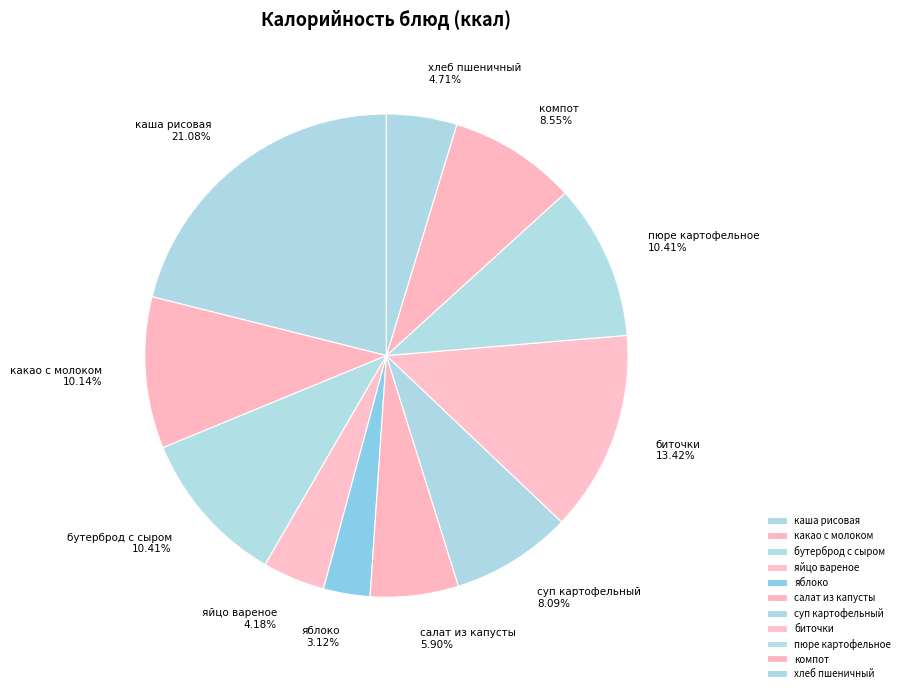

Count the number of slices in the pie.

11